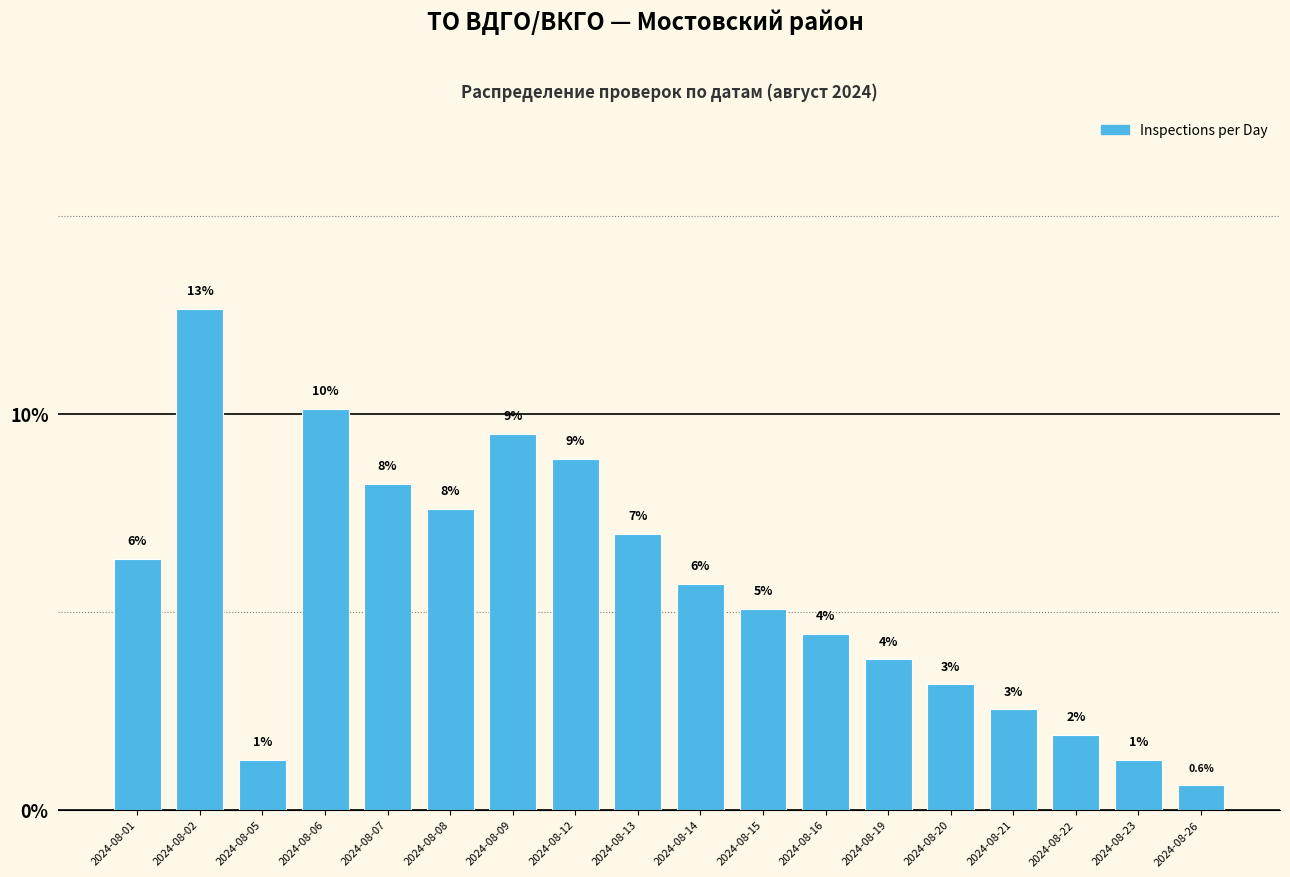

Does the chart contain any negative values?

No